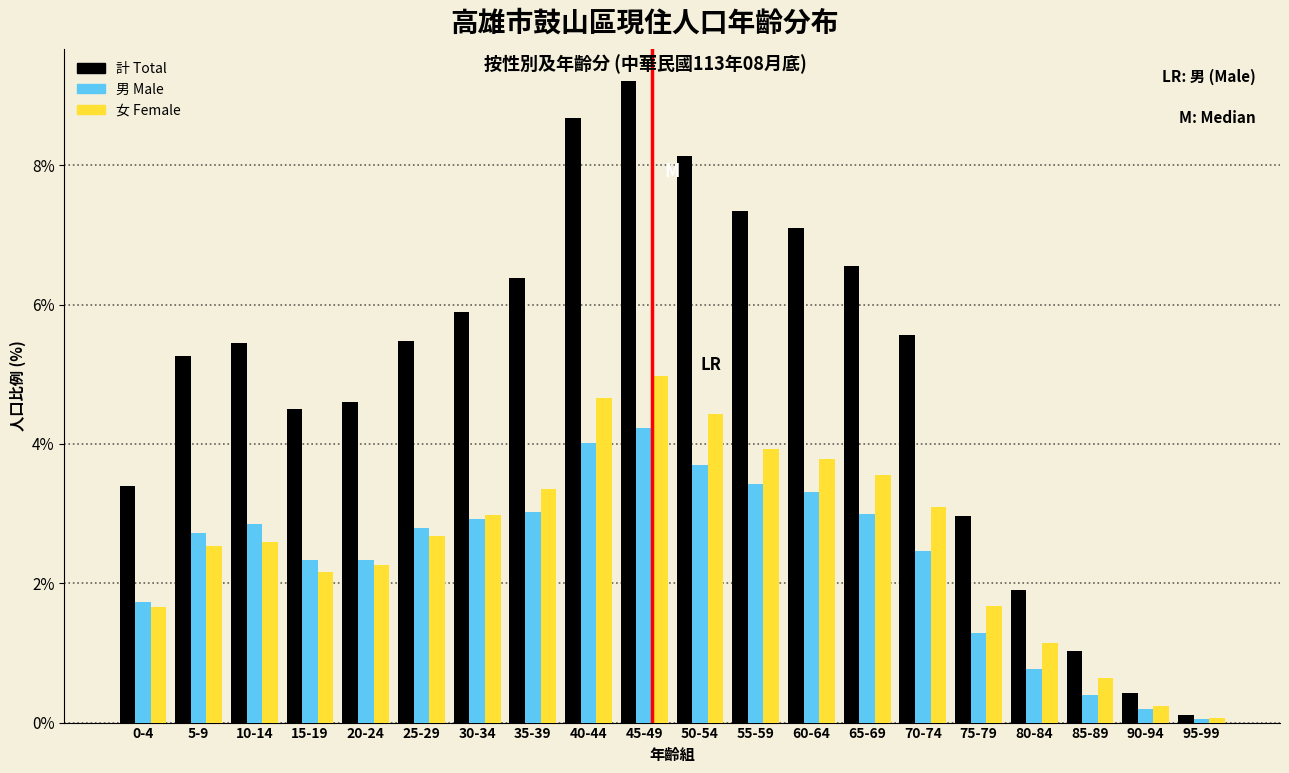

At which category is the sum across all series the highest?

45-49